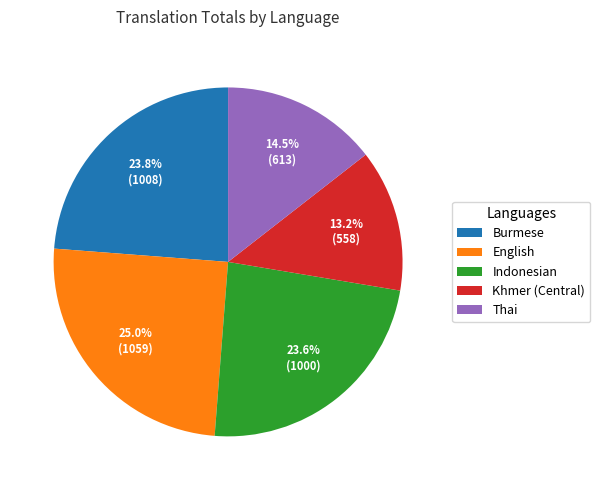

Combined, do English and Thai account for over 50%?

No